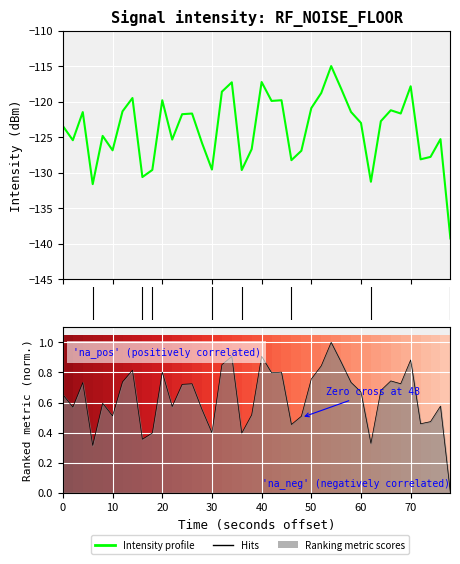

What is the value of the 16th bar from the left?

-129.5